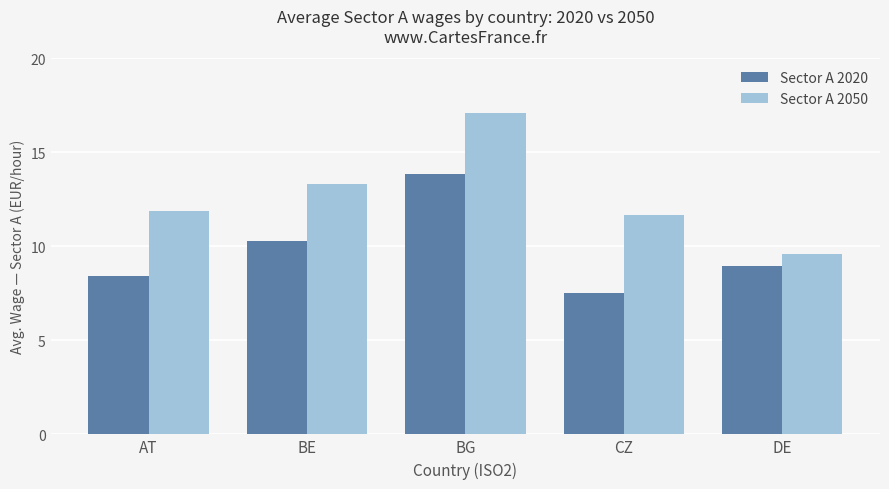

At which category does the chart reach its peak across all series?

BG